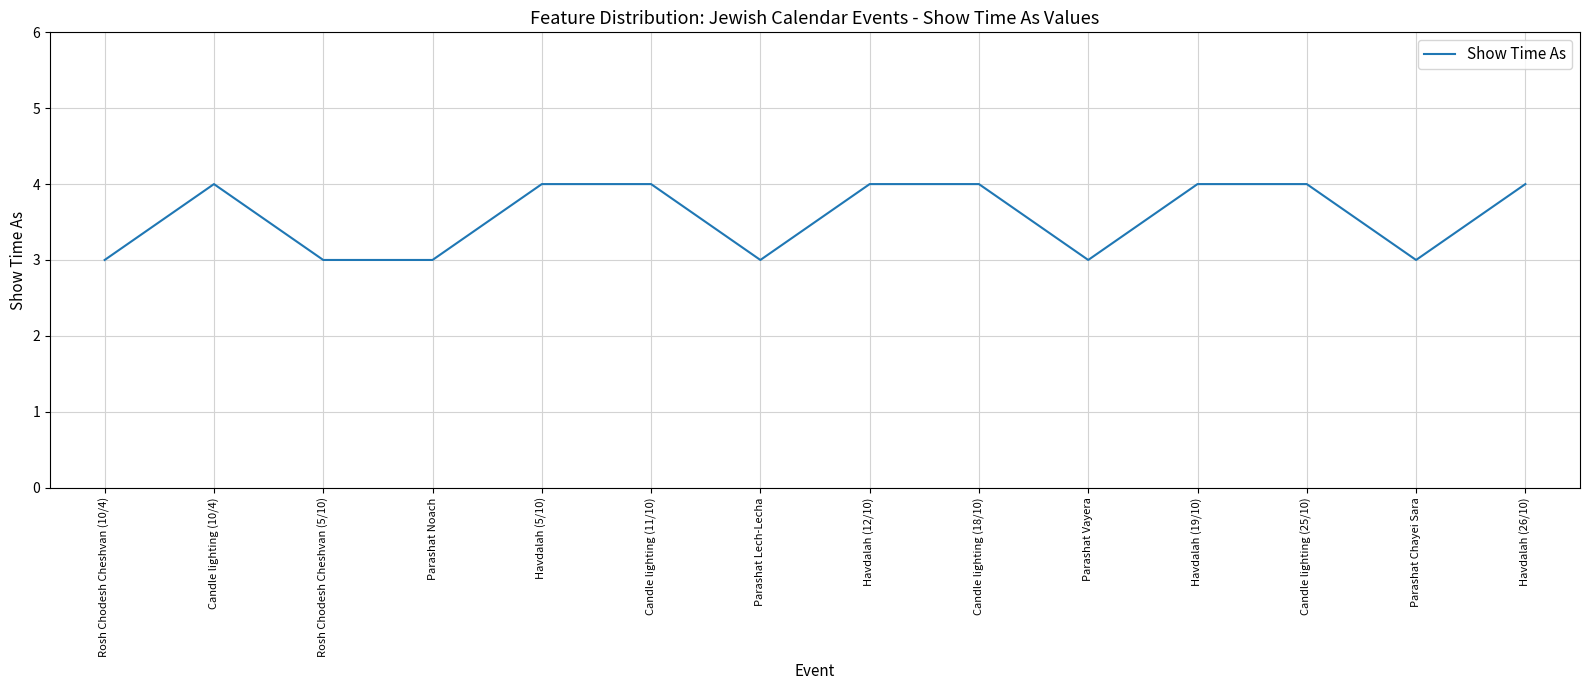

The chart shows a value of 2 at Havdalah (12/10). True or false?

False